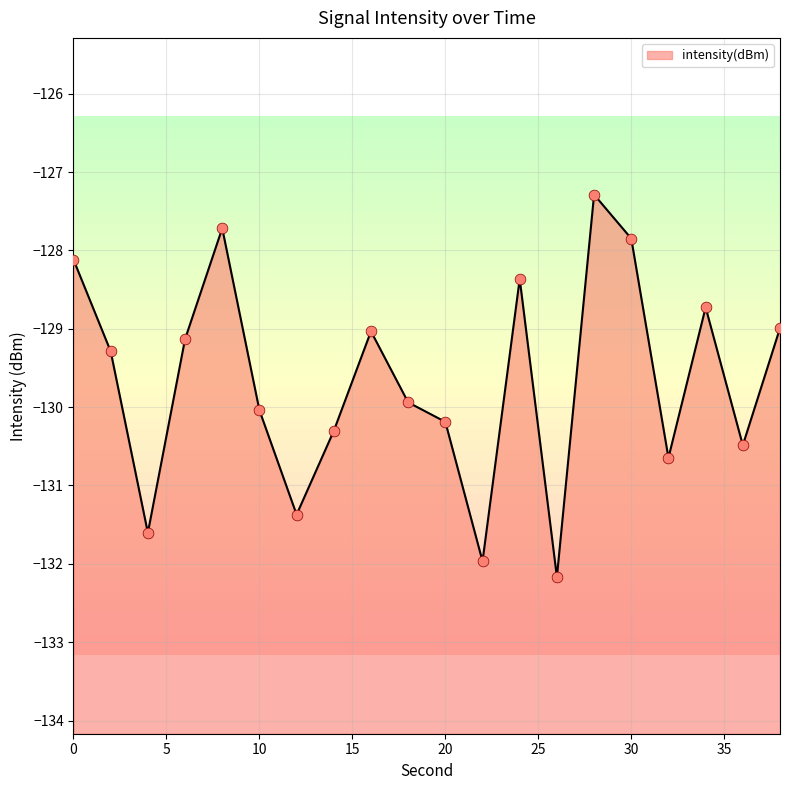

What is the change in value from 2 to 6?

+0.2